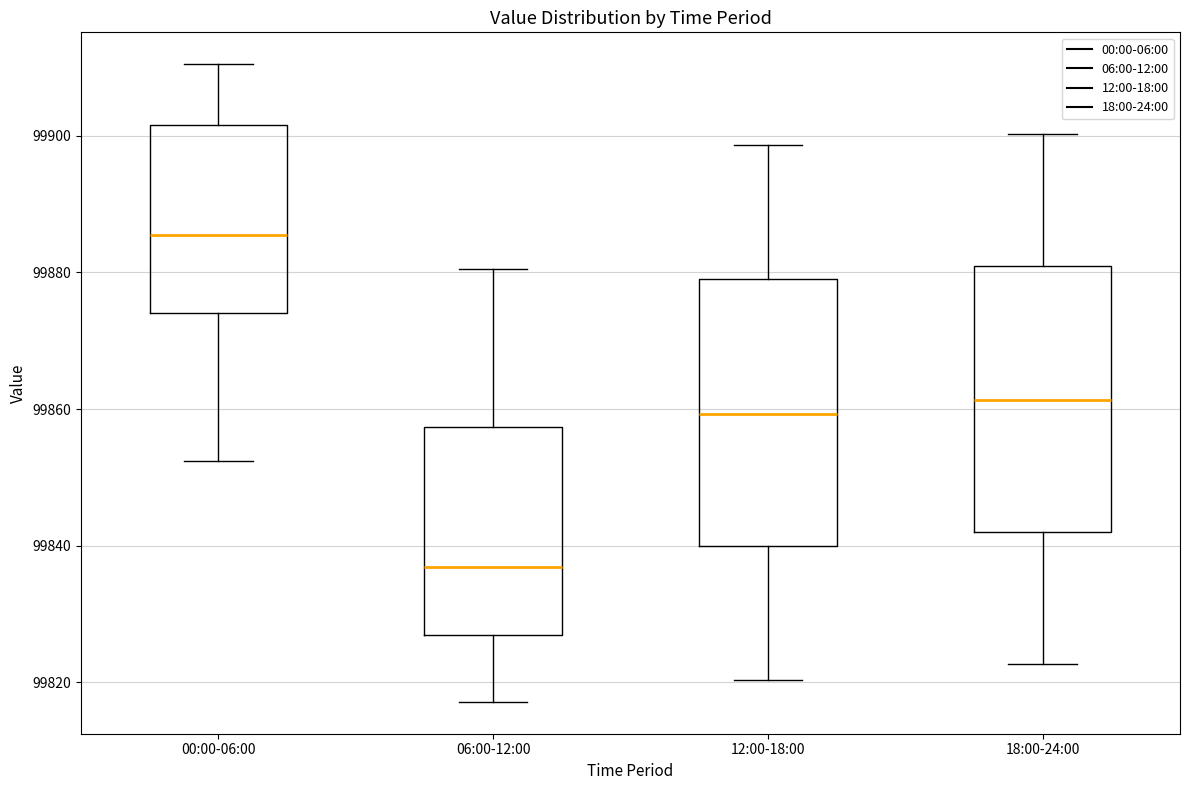

Which box's median line is the highest?

00:00-06:00